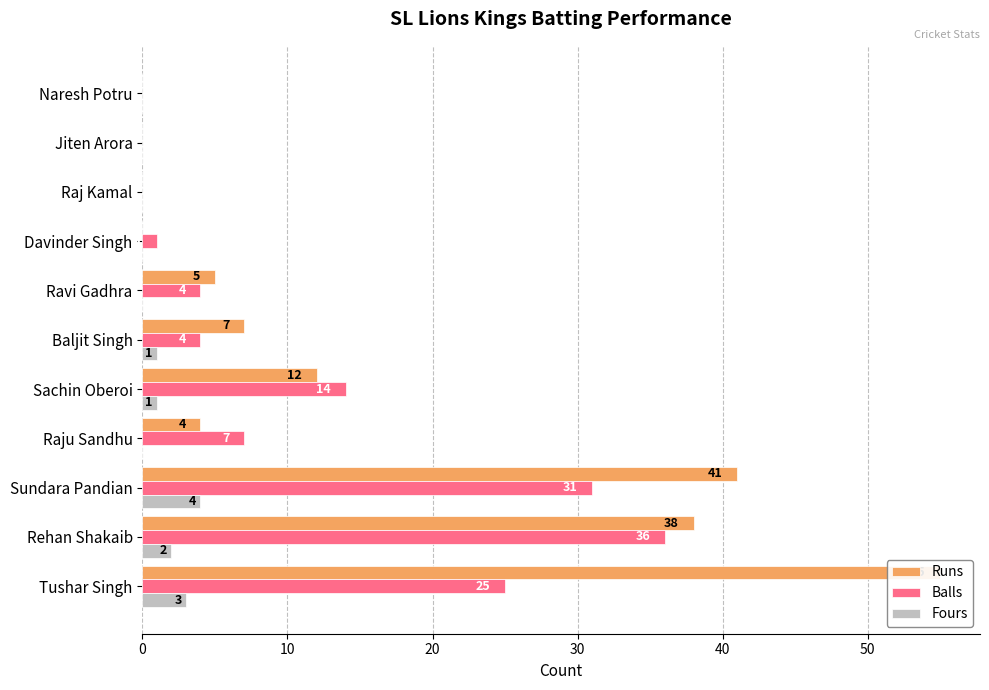

What is the difference between the highest and lowest values at 30?

7